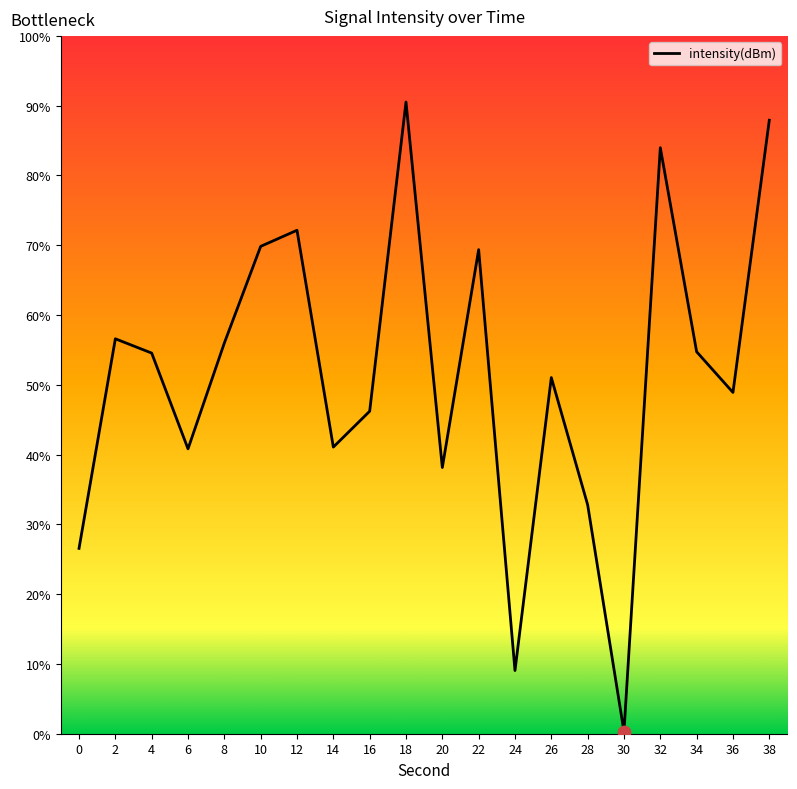

What is the ratio of the value at 18 to the value at 32?

1.1